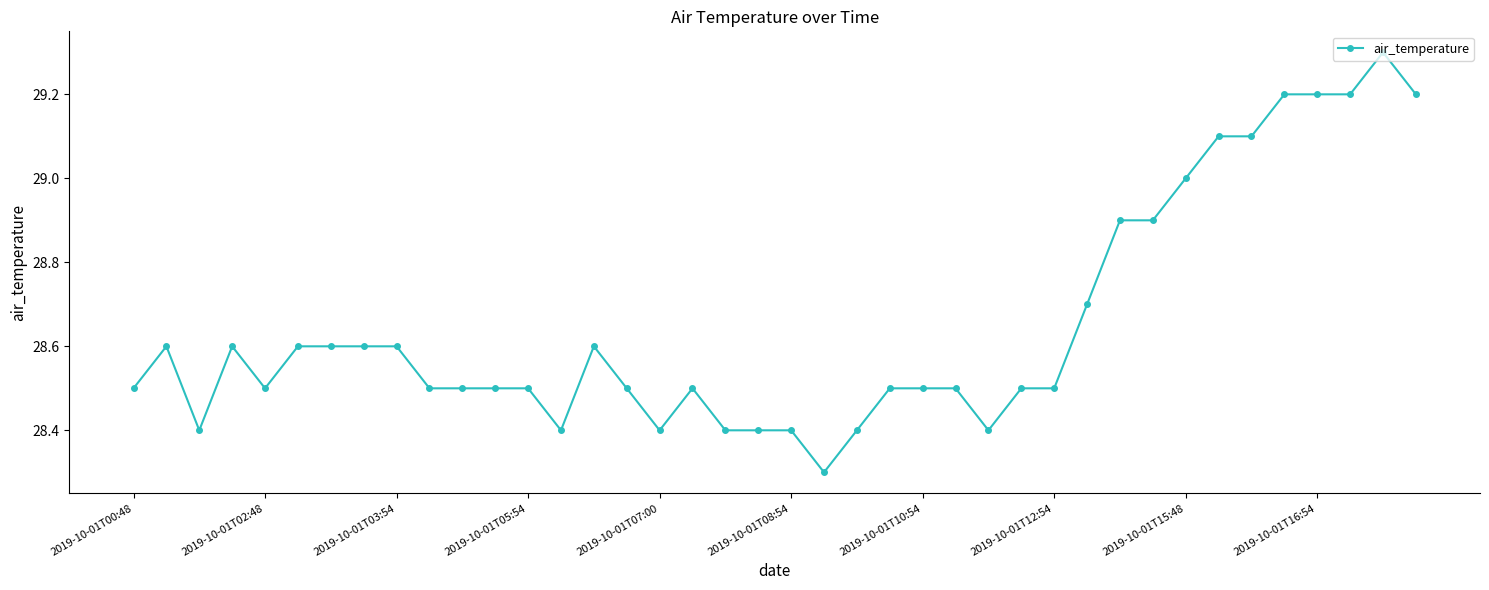

What is the value of the 16th point from the left?

28.5